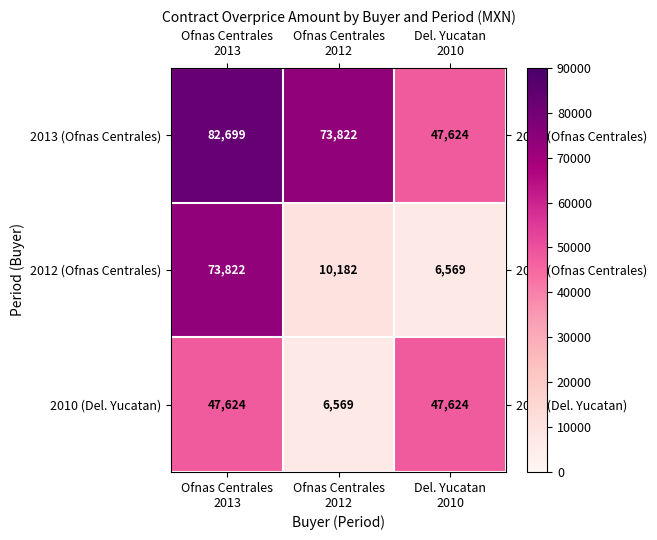

Reading left to right, extract all data points from this chart.

2013 (Ofnas Centrales): 82699	73822	47624
2012 (Ofnas Centrales): 73822	10182	6569
2010 (Del. Yucatan): 47624	6569	47624